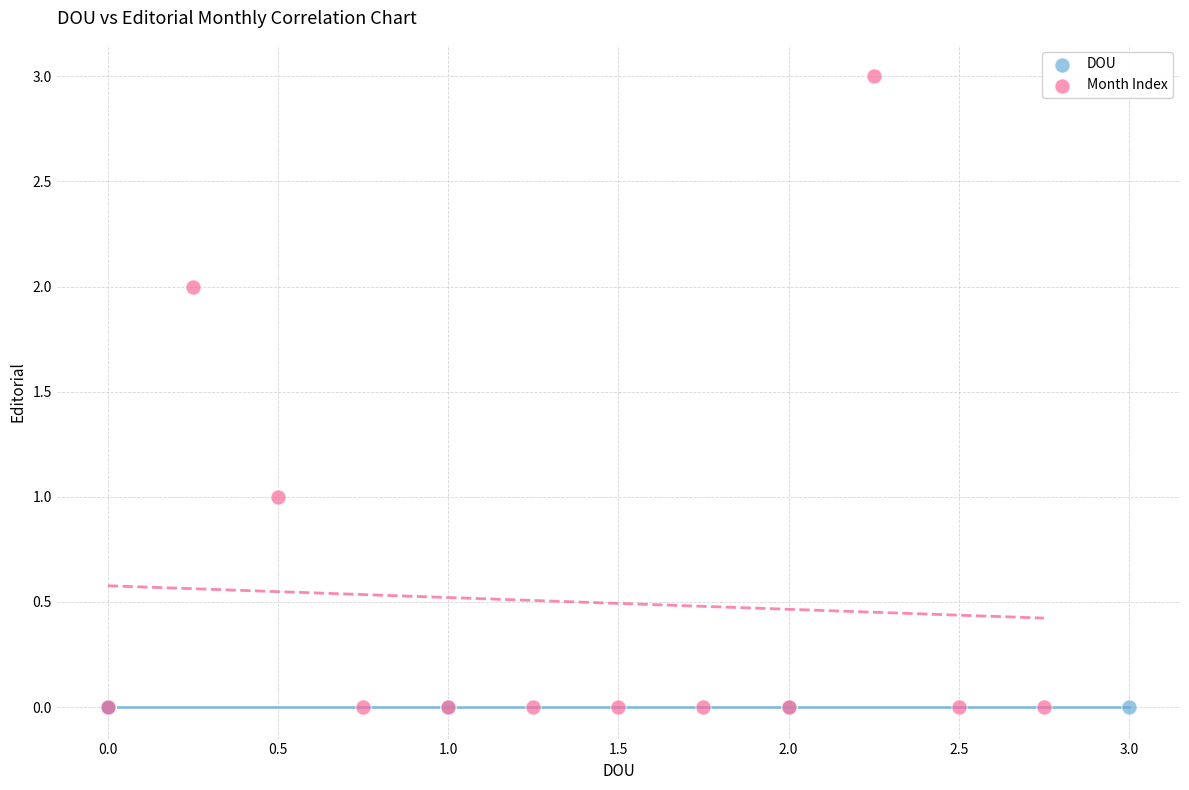

Which series contains the highest Y value?

Month Index